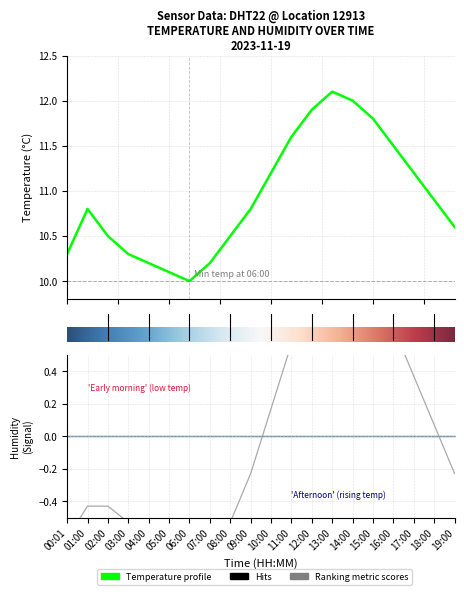

Approximately how many times larger is the value at 02:00 compared to 04:00?

1.0